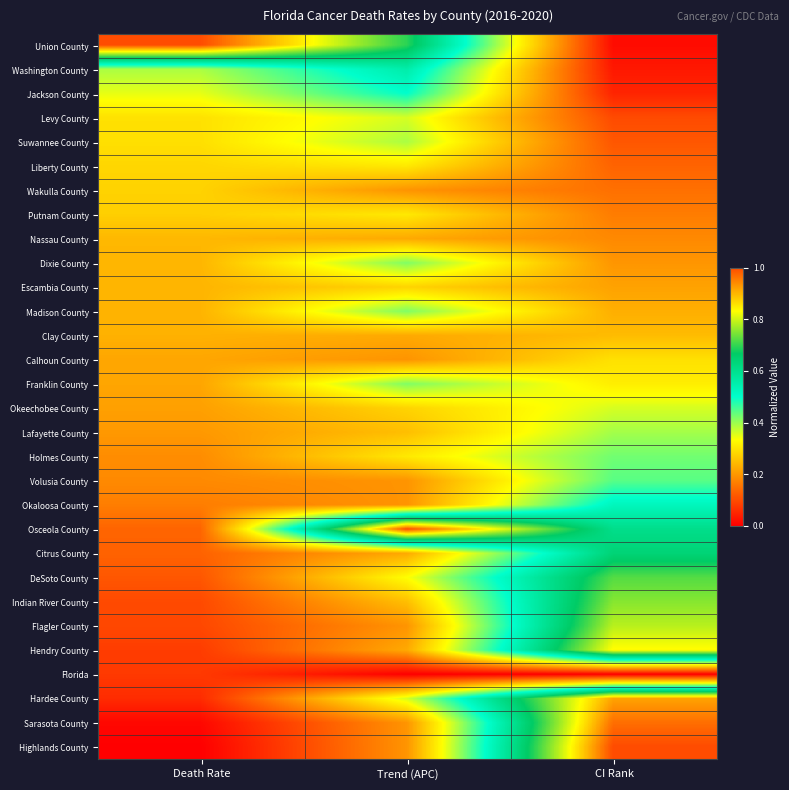

Which has a higher value, Trend (APC) or CI Rank?

Trend (APC)